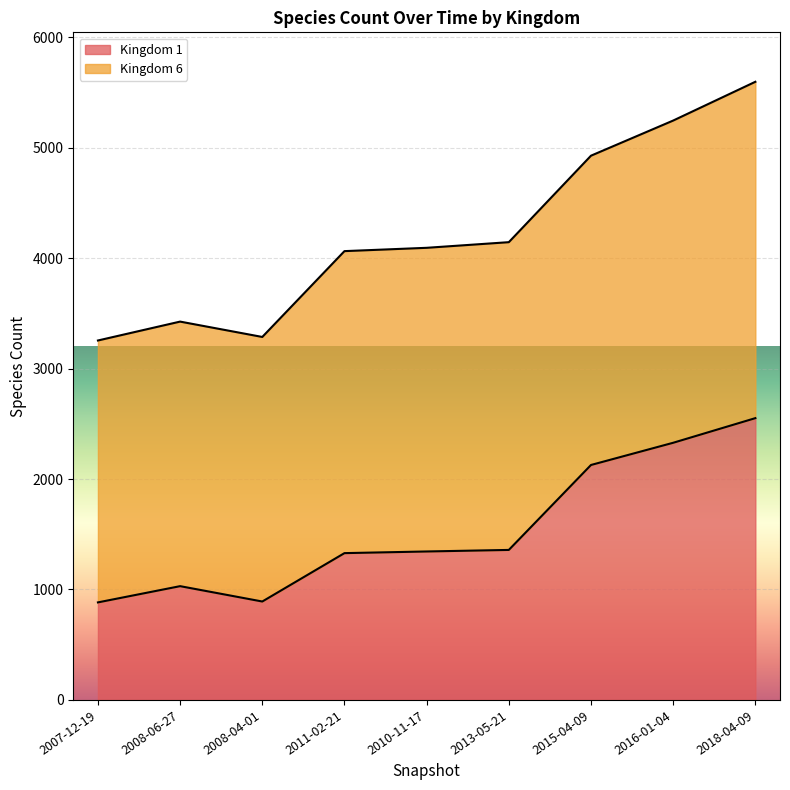

What is the minimum value shown in the chart?

883